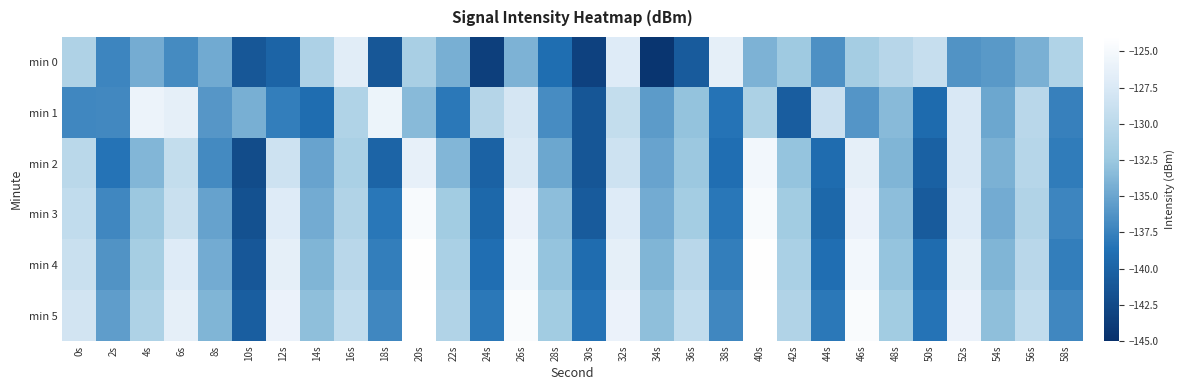

Rank the series by their maximum value, from lowest to highest.

min 0, min 1, min 2, min 3, min 4, min 5